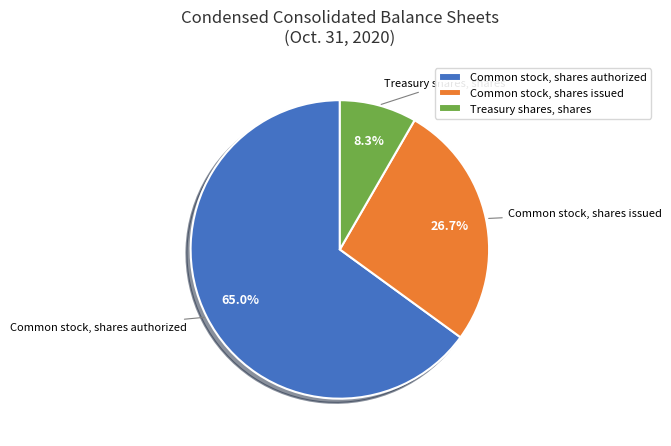

Is Common stock, shares authorized the majority of the pie?

Yes